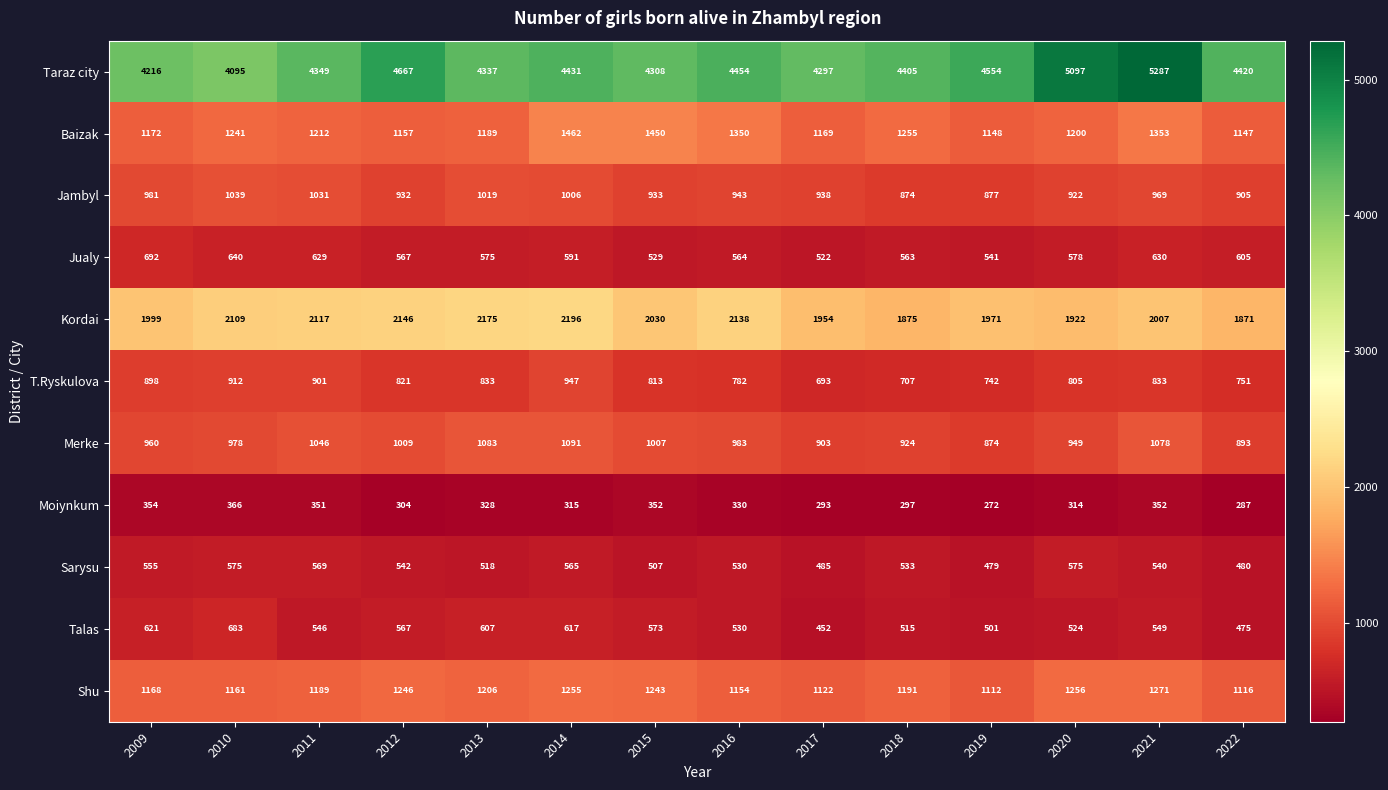

The Talas series shows 607 at 2013. True or false?

True